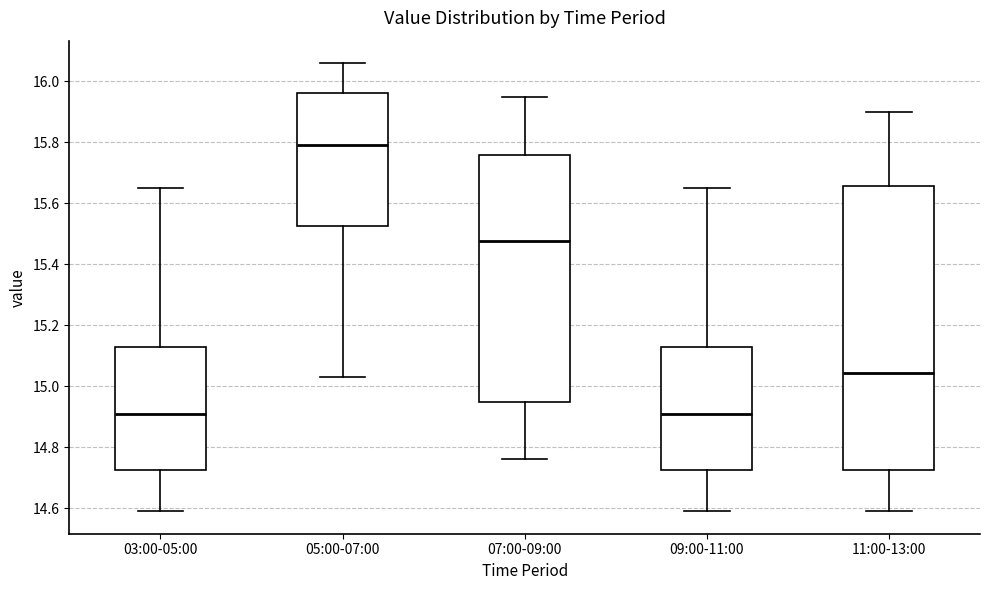

Comparing the boxes themselves (not the whiskers), which one is the tallest?

11:00-13:00